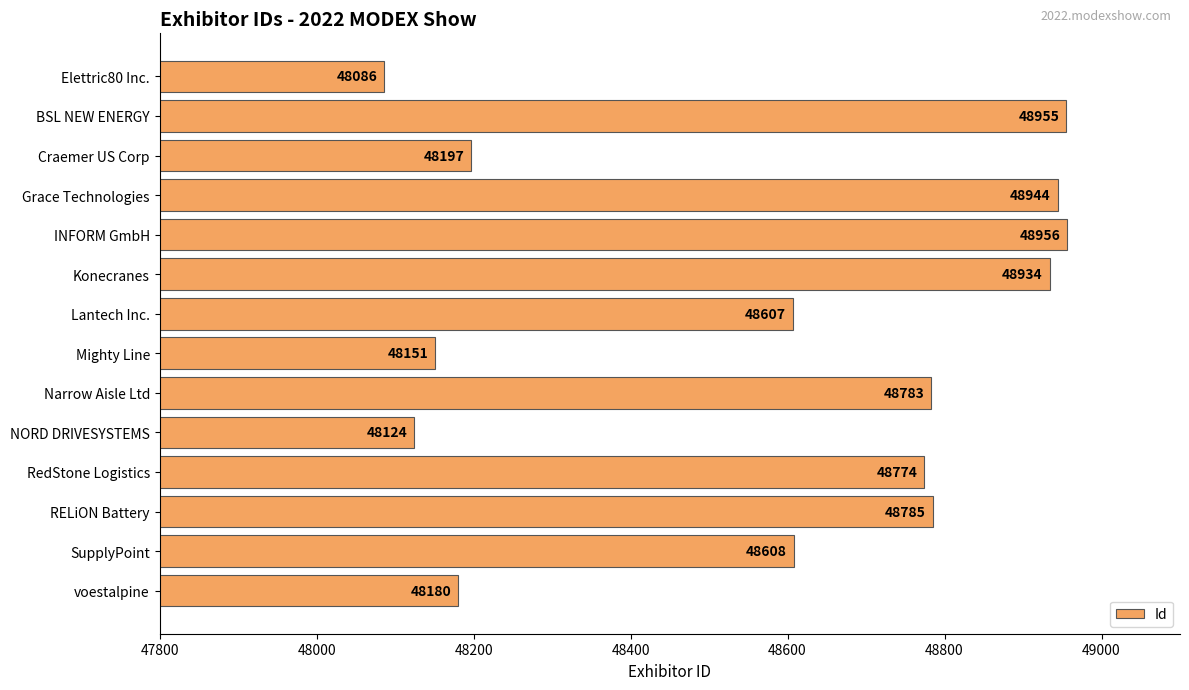

Reading top to bottom, extract all data points from this chart.

Elettric80 Inc.=48086	BSL NEW ENERGY=48955	Craemer US Corp=48197	Grace Technologies=48944	INFORM GmbH=48956	Konecranes=48934	Lantech Inc.=48607	Mighty Line=48151	Narrow Aisle Ltd=48783	NORD DRIVESYSTEMS=48124	RedStone Logistics=48774	RELiON Battery=48785	SupplyPoint=48608	voestalpine=48180